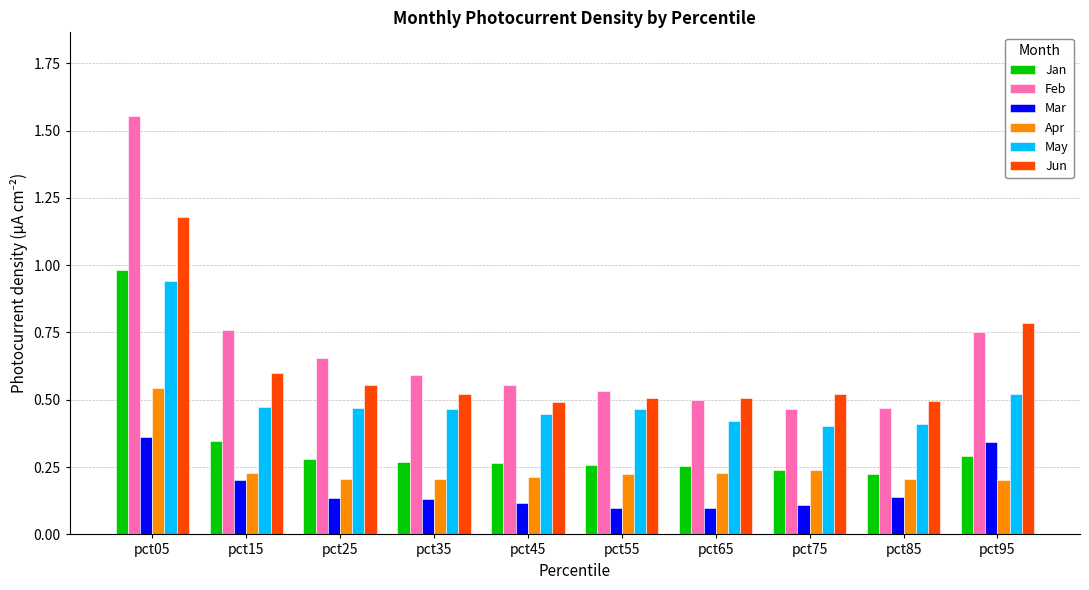

How many groups of bars are there?

10